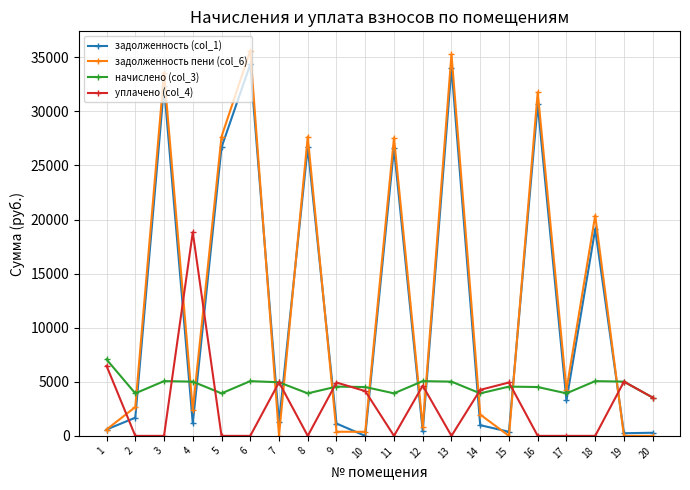

Which series has the largest range (max minus min)?

задолженность пени (col_6)